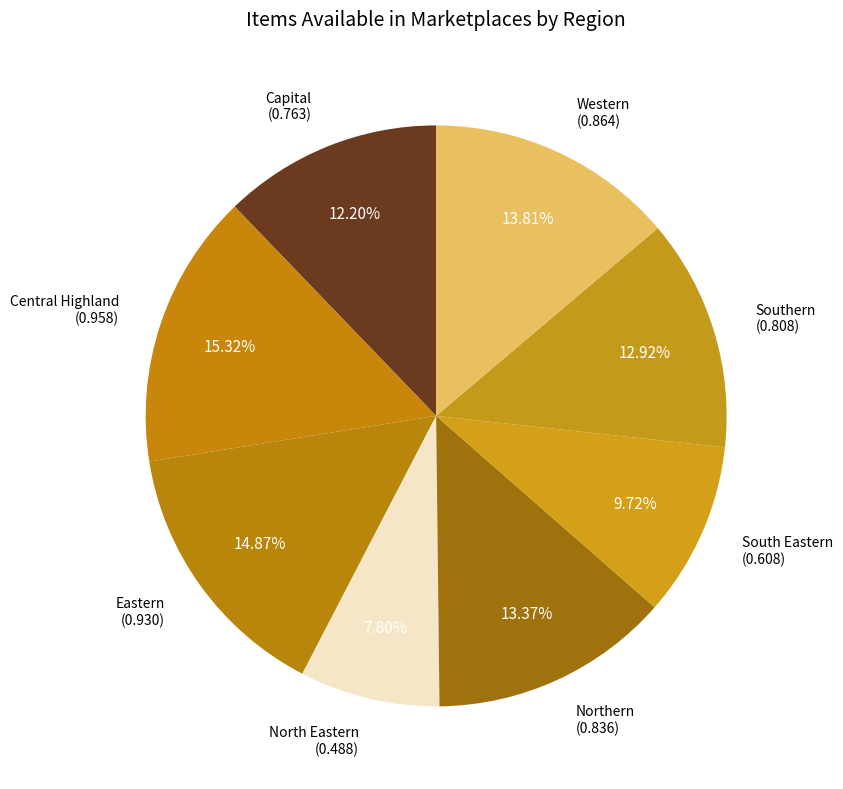

To the nearest percent, what portion does Central Highland represent?

15%